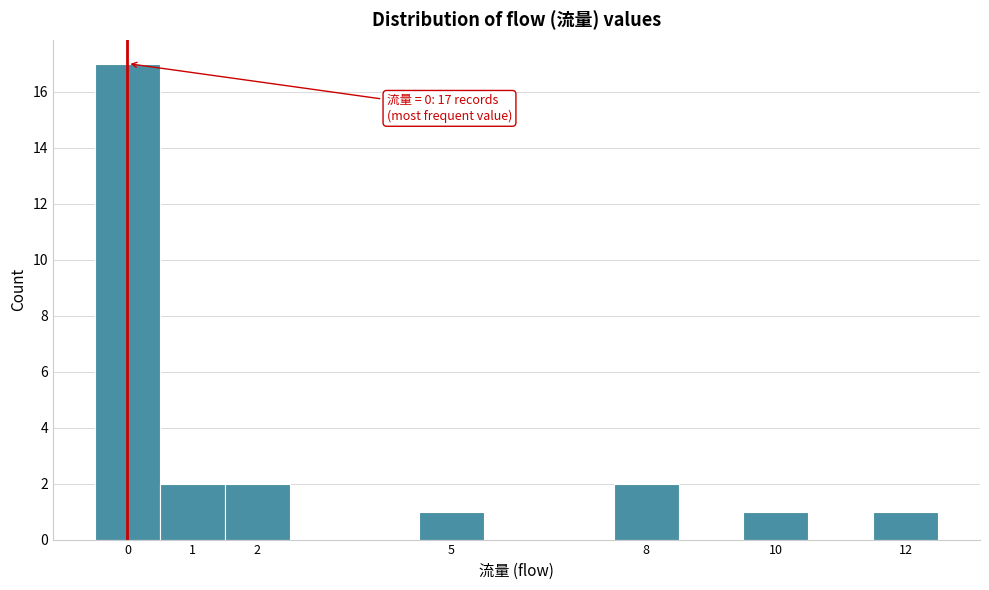

Which range on the x-axis has the tallest bar?

-0.5 to 0.5